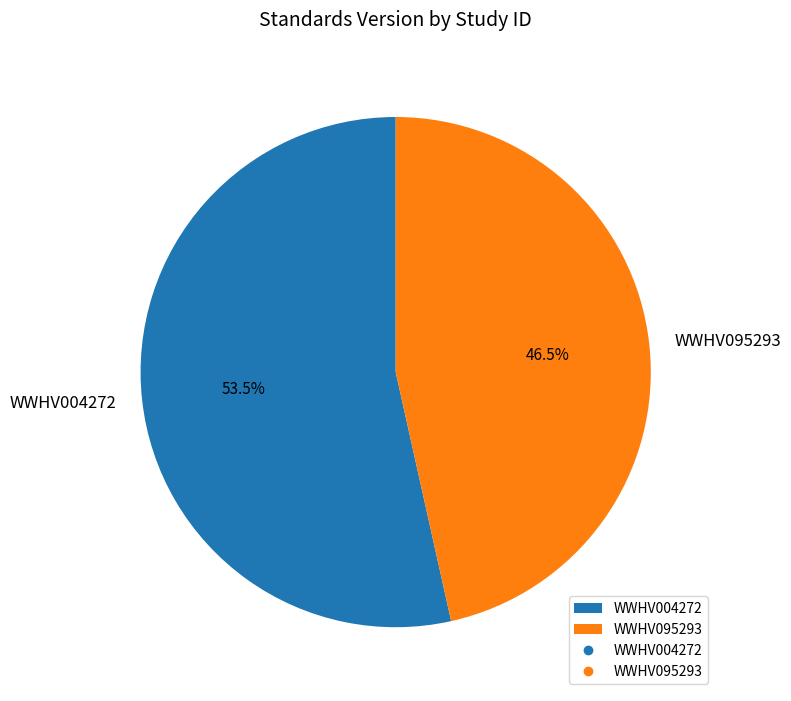

To the nearest percent, what is the difference between the largest and smallest slice percentages?

7%